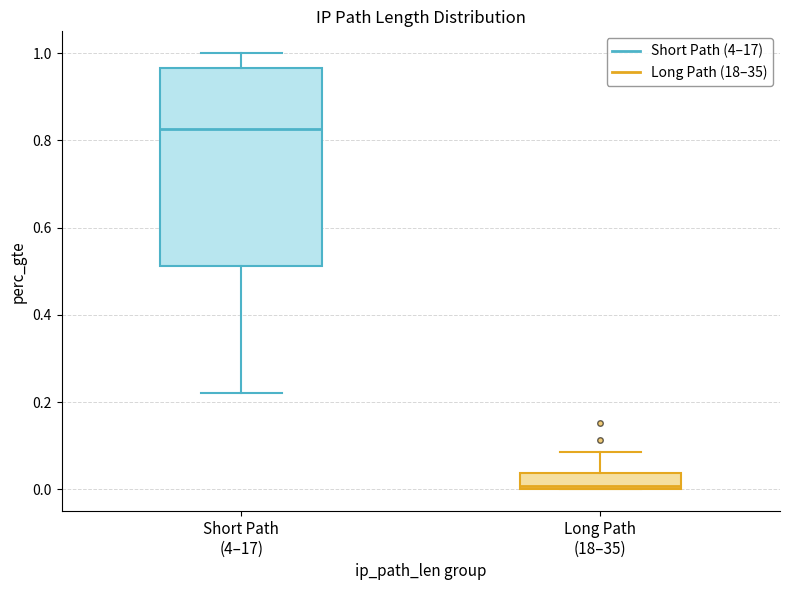

Reading left to right, read every box against the y-axis: the position of its median line, the range the box covers, and the ends of its whiskers. The values are not printed on the chart, so give them approximately, as read against the axis.

Short Path (4–17): median 0.82, box 0.52 to 0.96, whiskers 0.22 to 1.00
Long Path (18–35): median 0.00 (just above the box's lower edge), box 0.00 to 0.04, whiskers 0.00 to 0.08